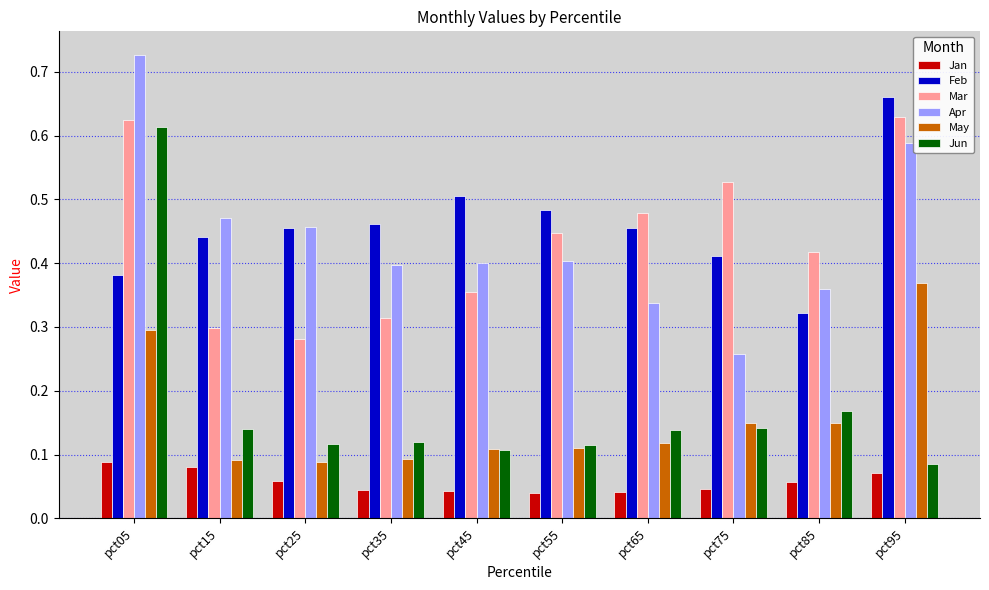

Which category has the highest value across all series?

pct05